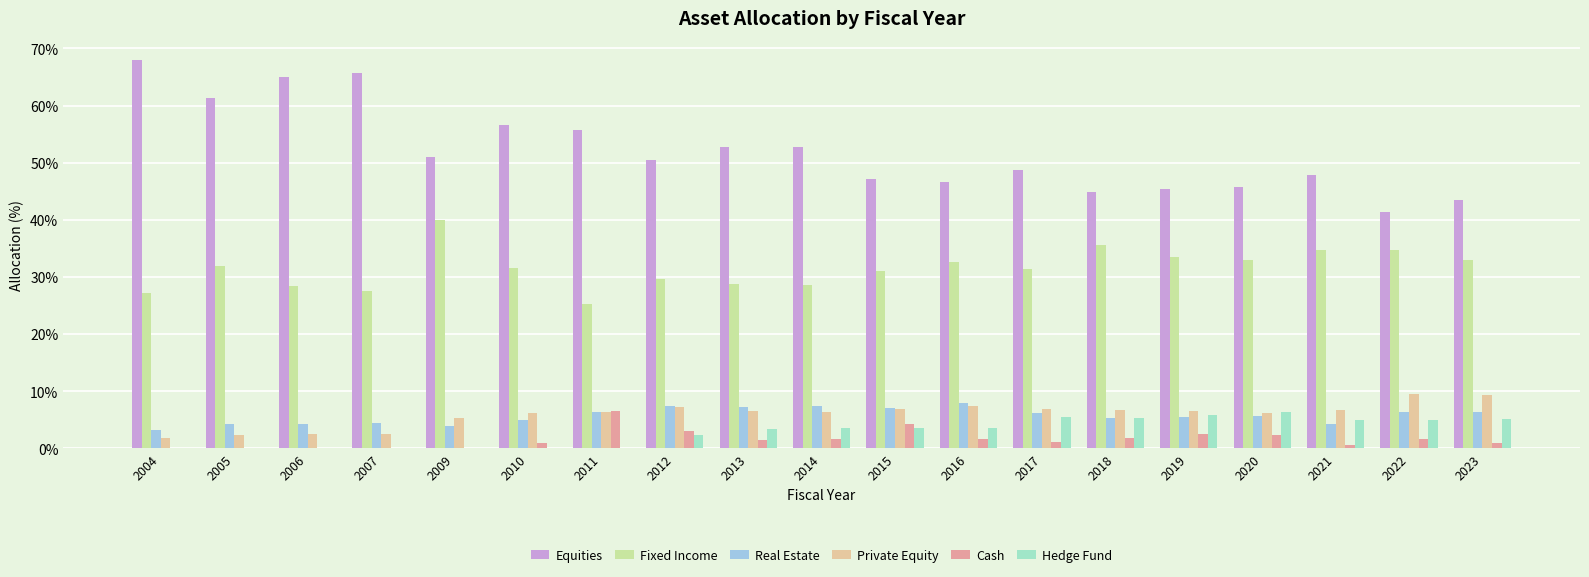

What is the maximum value for Hedge Fund?

6.3